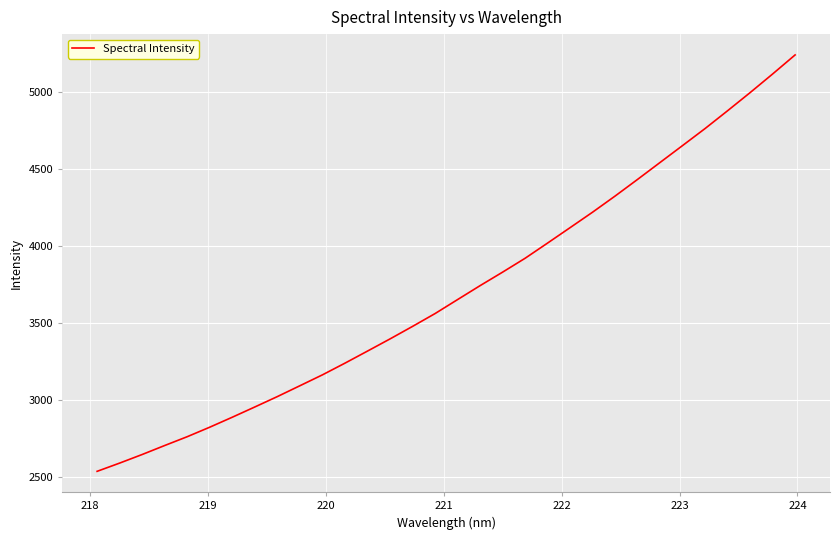

What is the maximum value shown in the chart?

5241.8